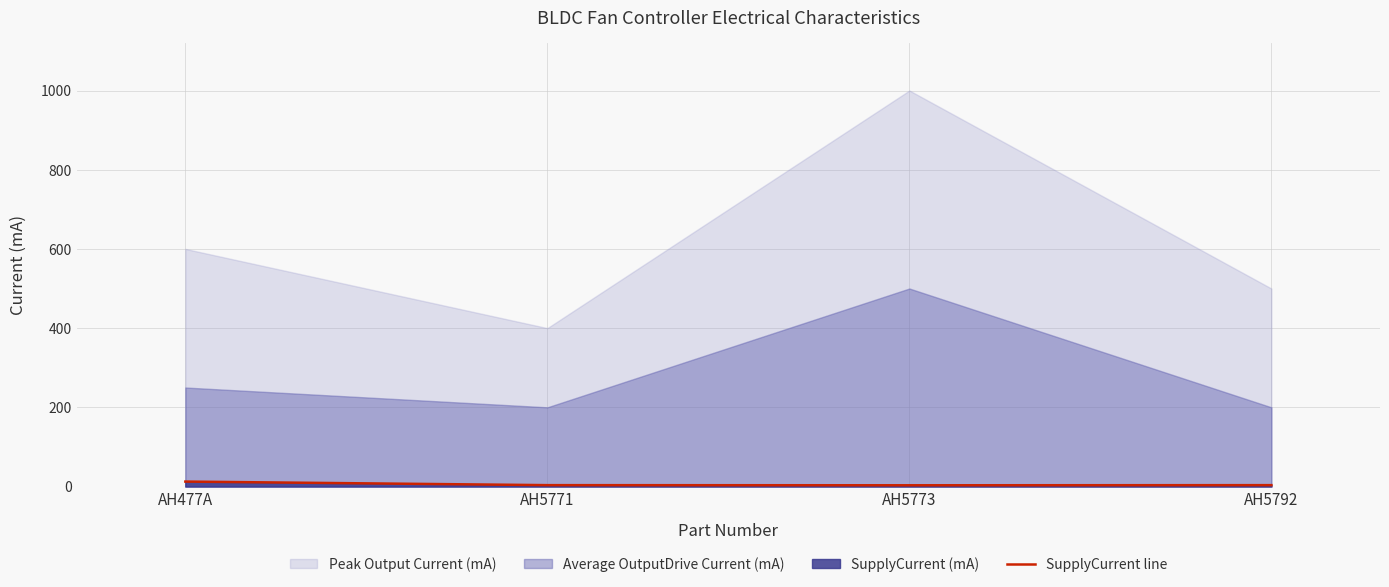

What is the label of the 3rd point from the right?

AH5771